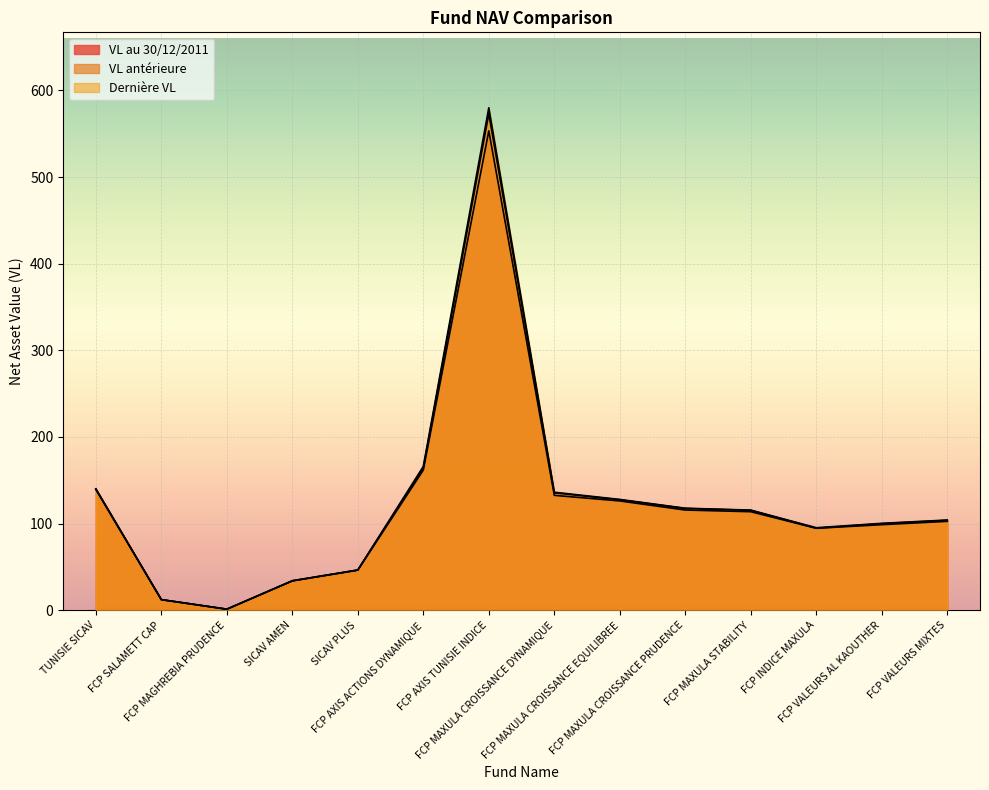

Between FCP MAXULA STABILITY and FCP VALEURS AL KAOUTHER, which is larger?

FCP MAXULA STABILITY